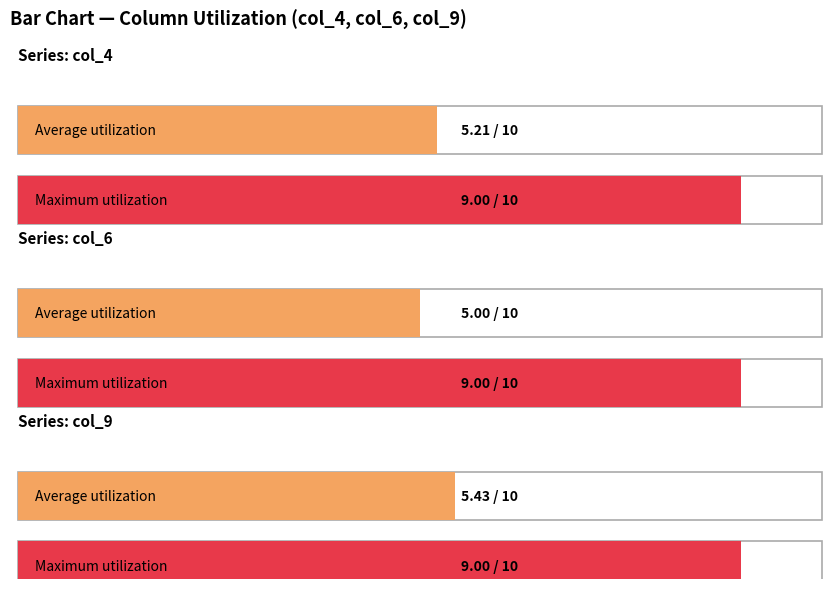

Between 3 and 7, which is larger?

7